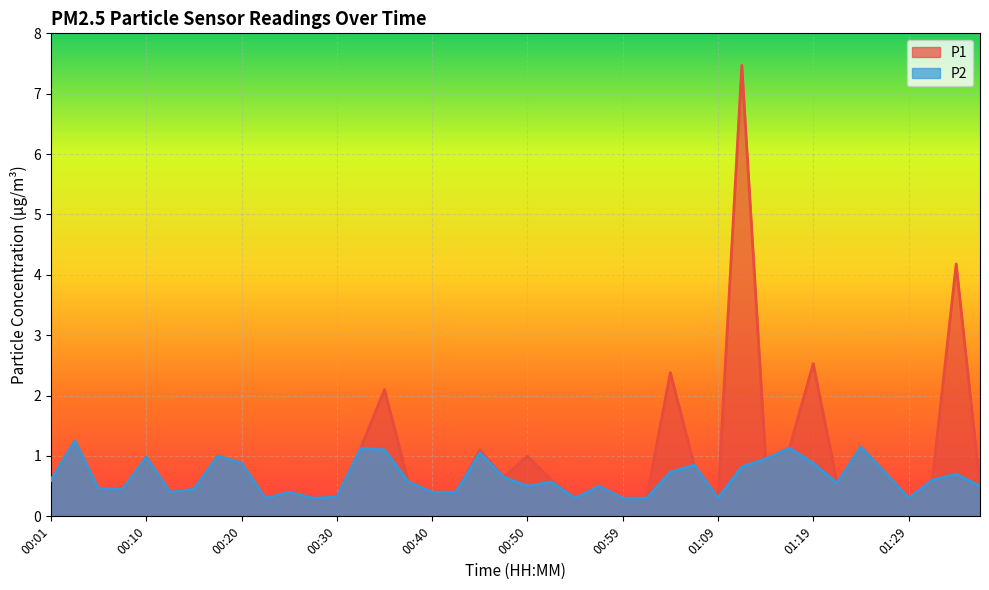

At 00:28, list the series in order from smallest to largest.

P1, P2